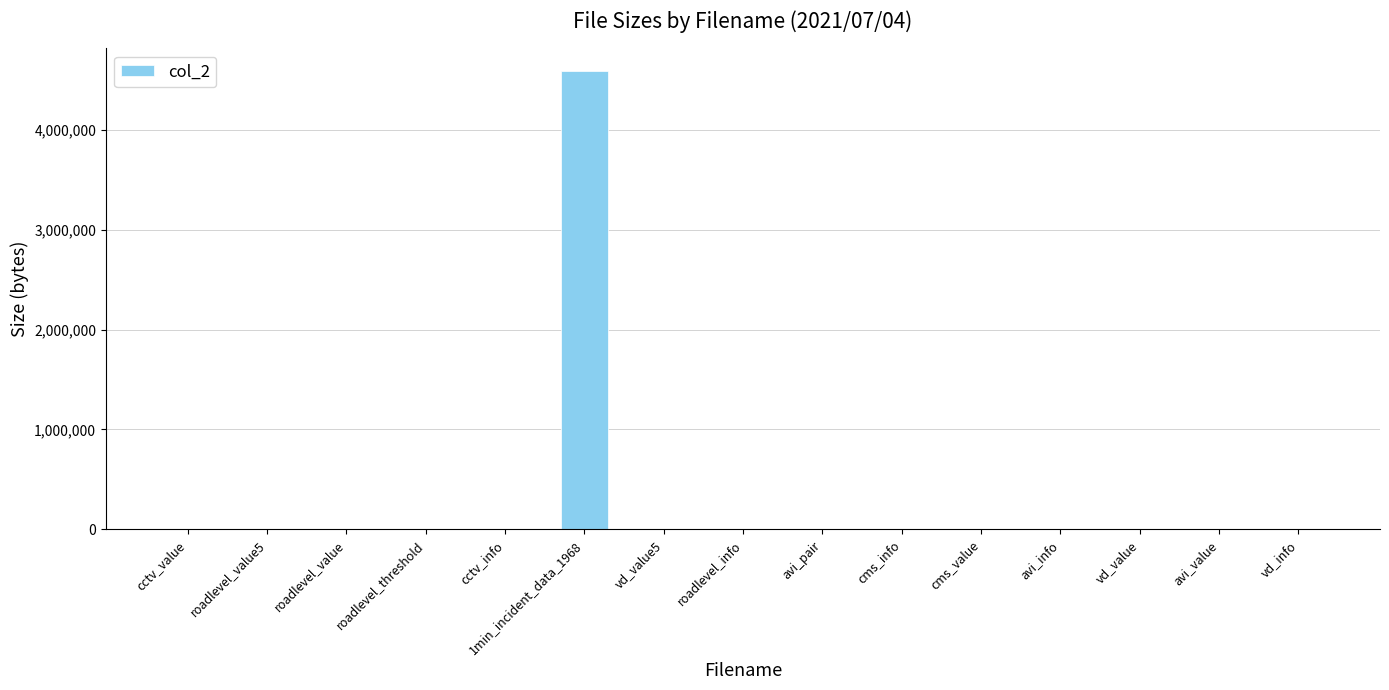

What is the maximum value shown in the chart?

4584822